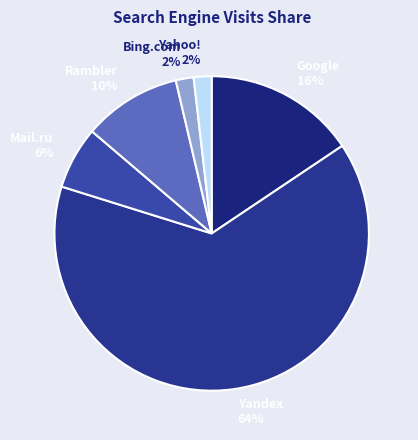

Which has a higher value, Rambler 10% or Mail.ru 6%?

Rambler 10%